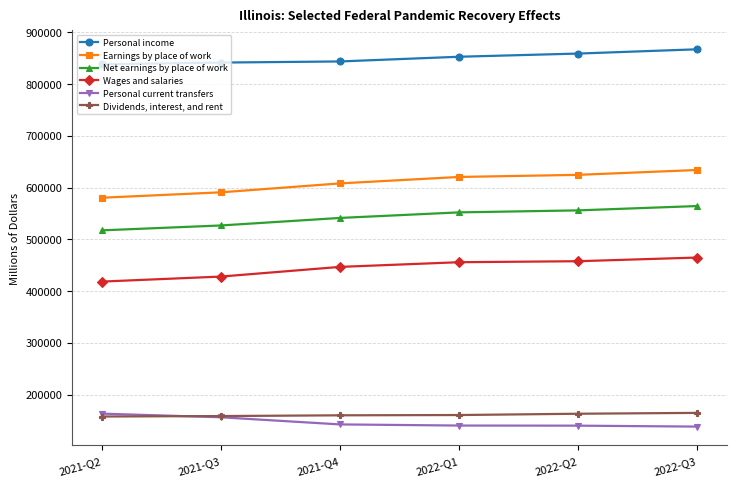

What is the total value across all series at 2022-Q3?

2832649.0